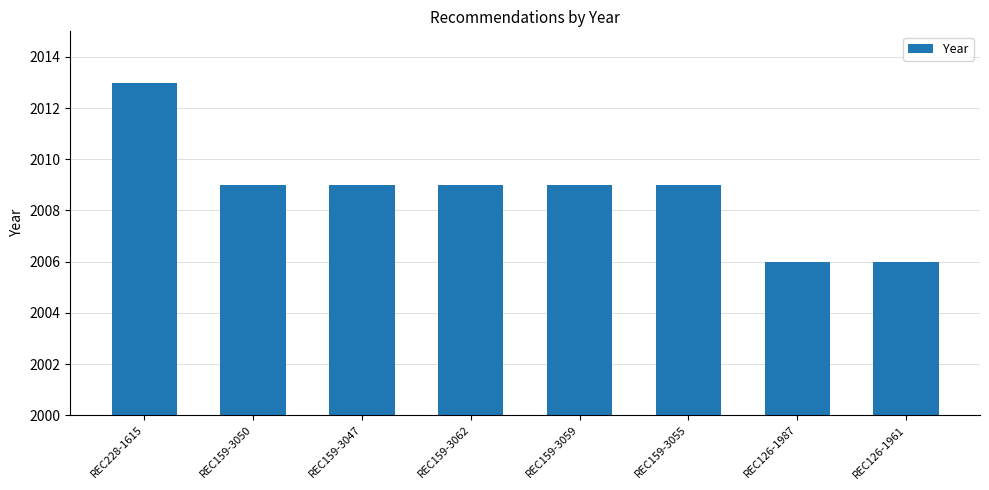

What is the change in value from REC159-3050 to REC126-1961?

-3